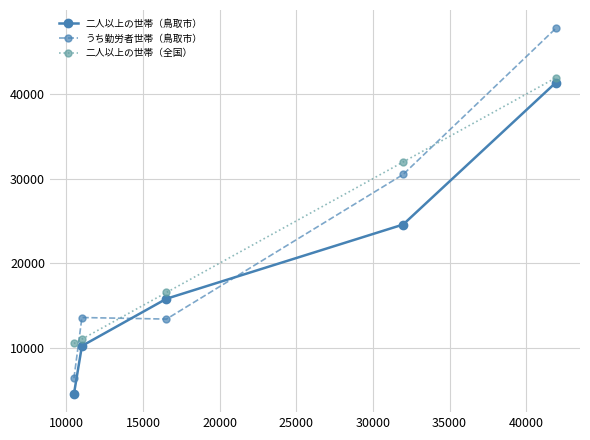

What is the value of the 二人以上の世帯（全国） point at the 4th from the left?

31970